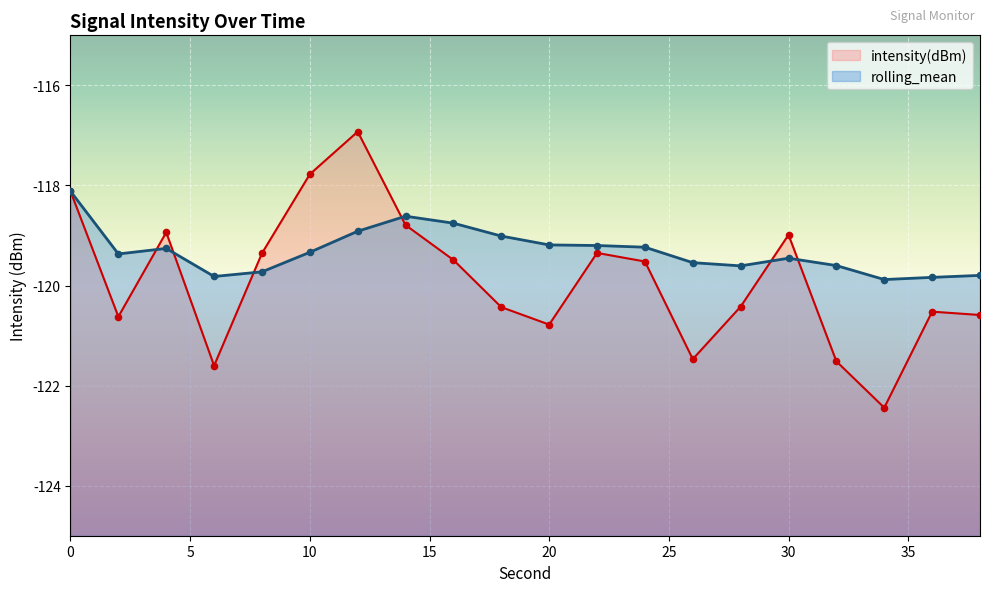

At which category is the sum across all series the highest?

12